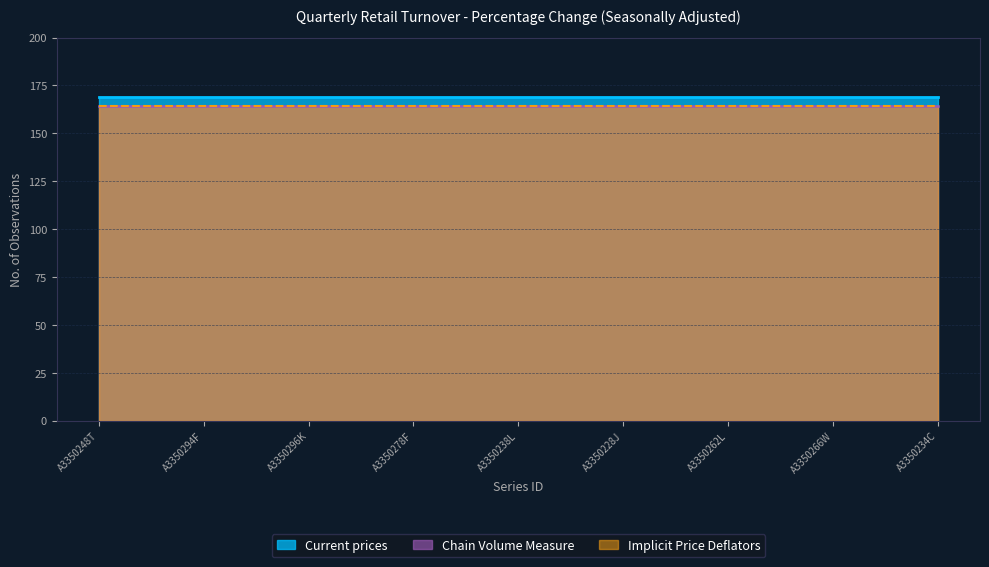

True or false: Implicit Price Deflators has more than 2 points higher than both neighbors.

False